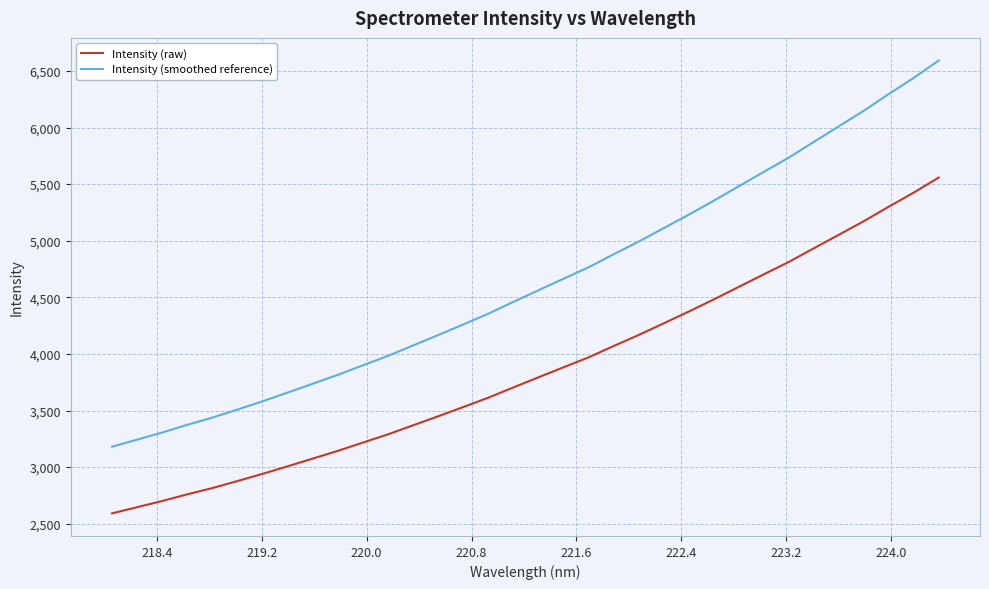

Which series has the largest total across all categories?

Intensity (smoothed reference)